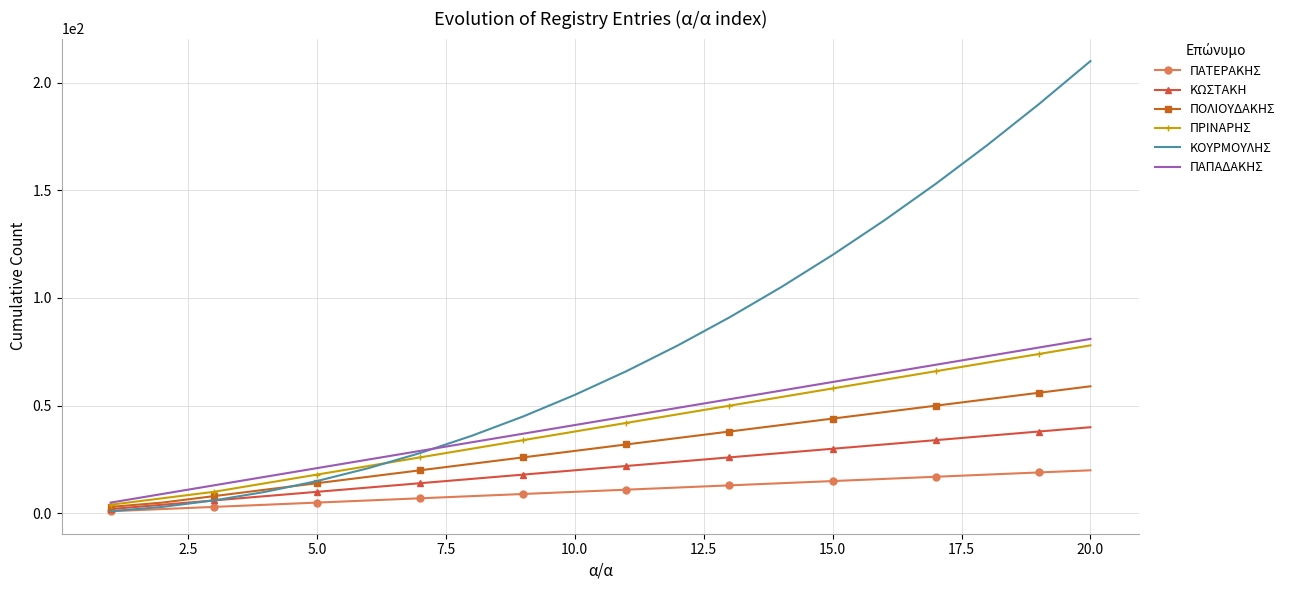

Which series has the widest spread of values?

ΚΟΥΡΜΟΥΛΗΣ